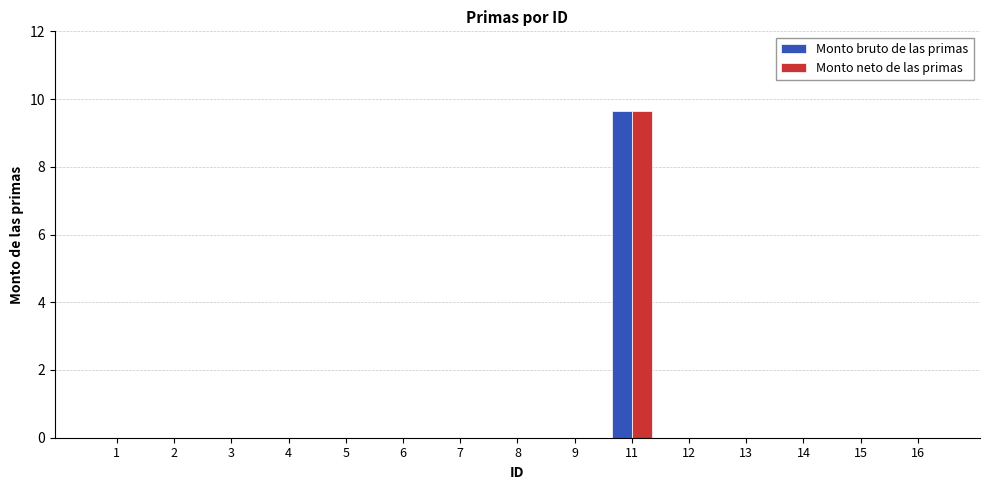

What are all the series names shown in the legend?

Monto bruto de las primas, Monto neto de las primas